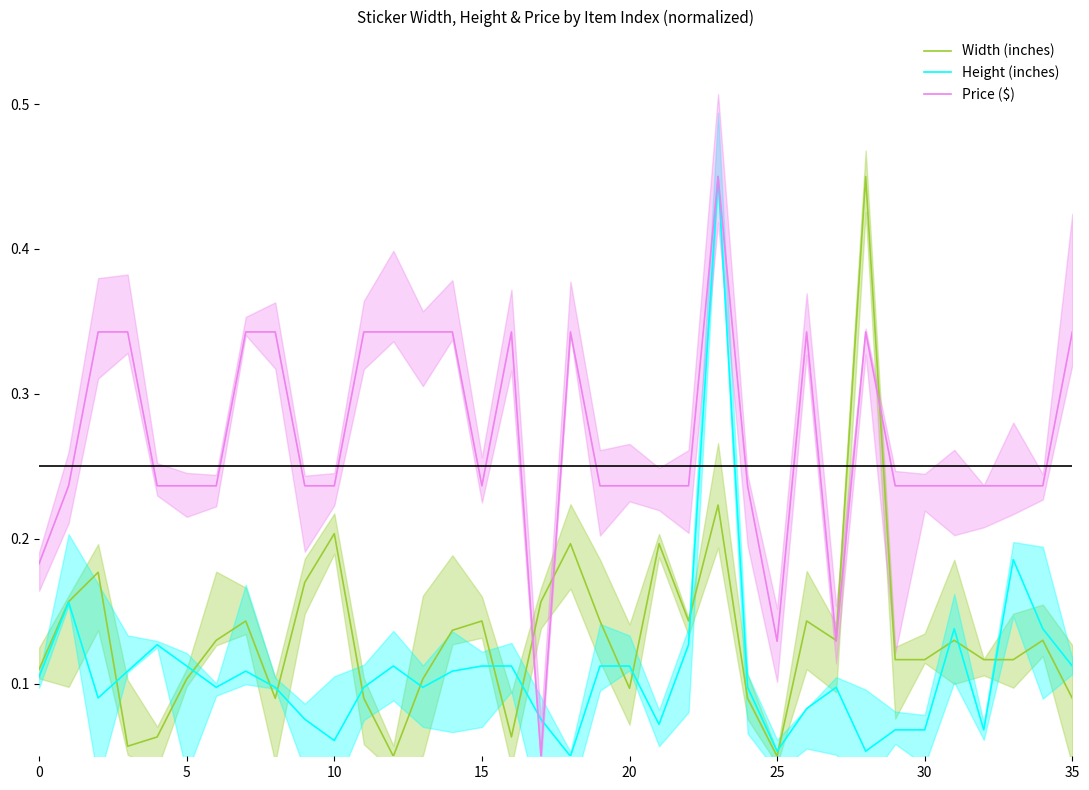

Is it true that Price ($) equals 0.2 at 24?

True